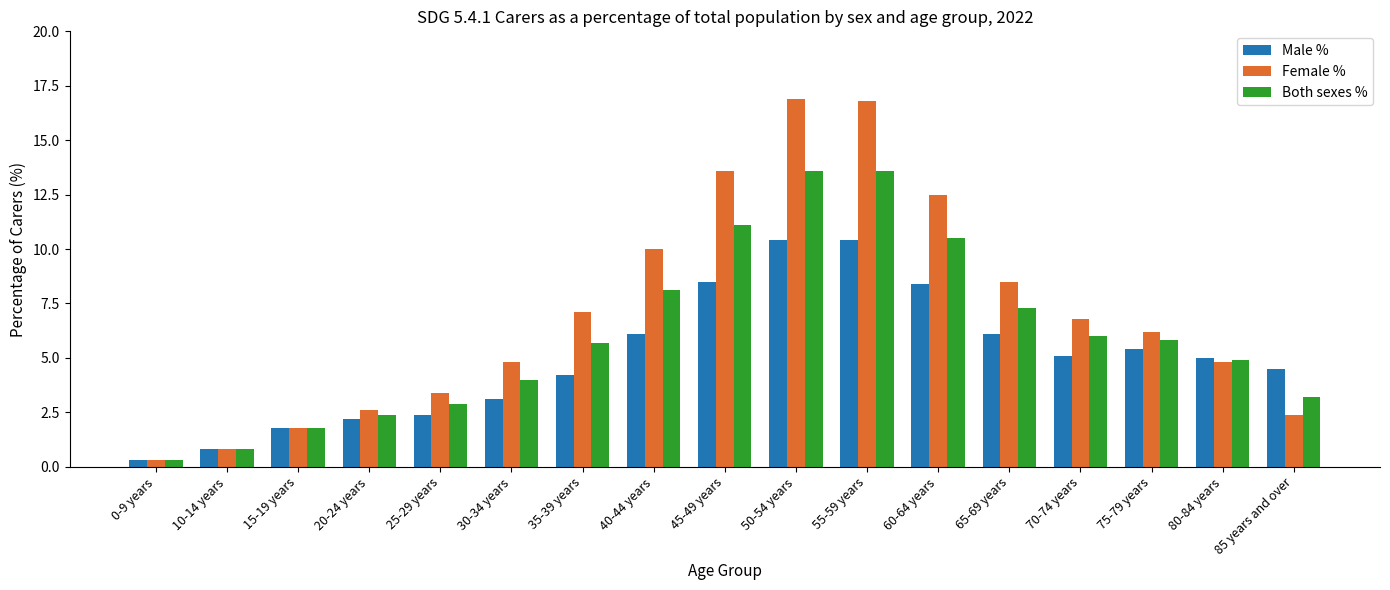

At which label does Female % first exceed 6?

35-39 years